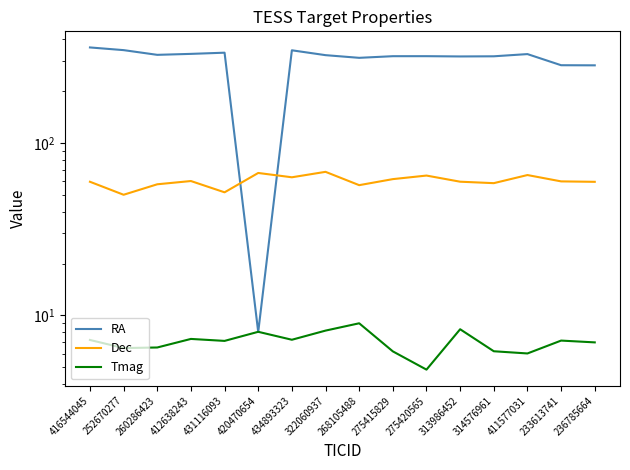

Which series has the largest range (max minus min)?

RA